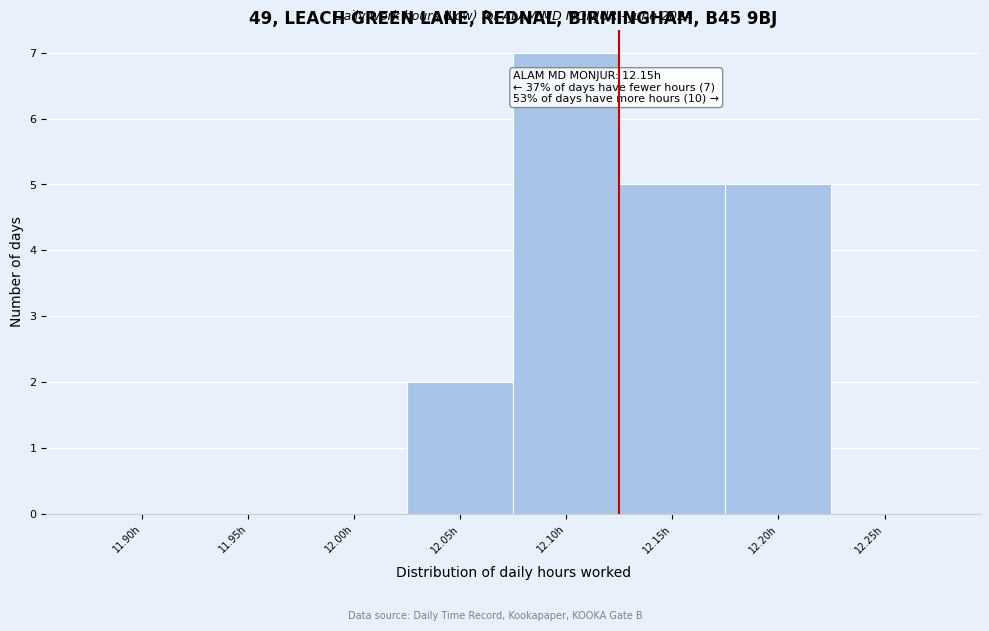

Reading right to left, extract all data points from this chart.

12.25h=0	12.20h=5	12.15h=5	12.10h=7	12.05h=2	12.00h=0	11.95h=0	11.90h=0